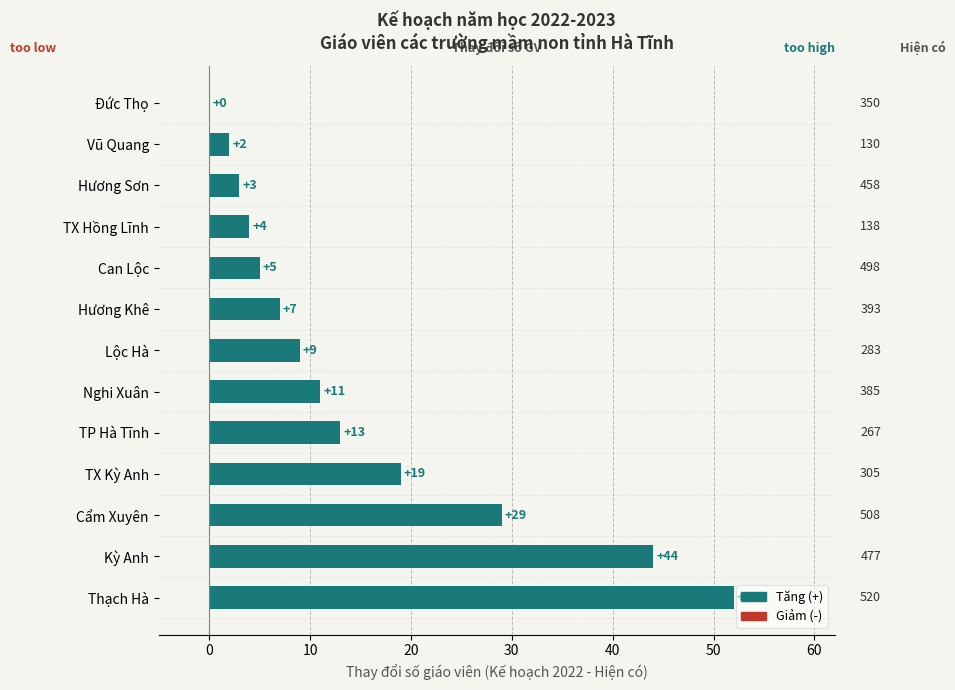

Count the number of categories in the chart.

13